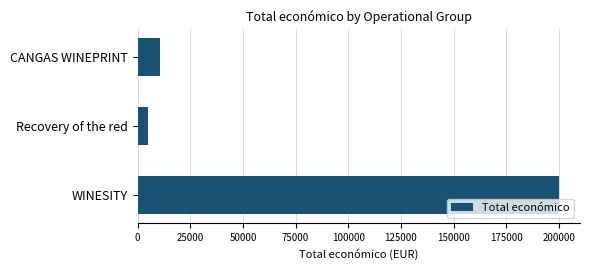

How many bars are there in total?

3